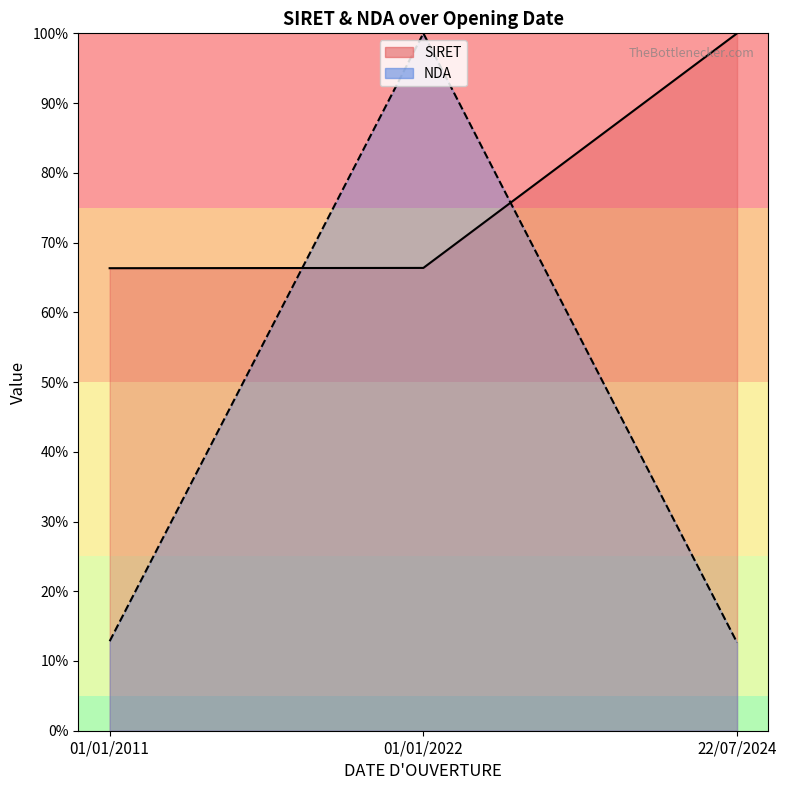

What is the average value of the NDA (line) series?

41.8